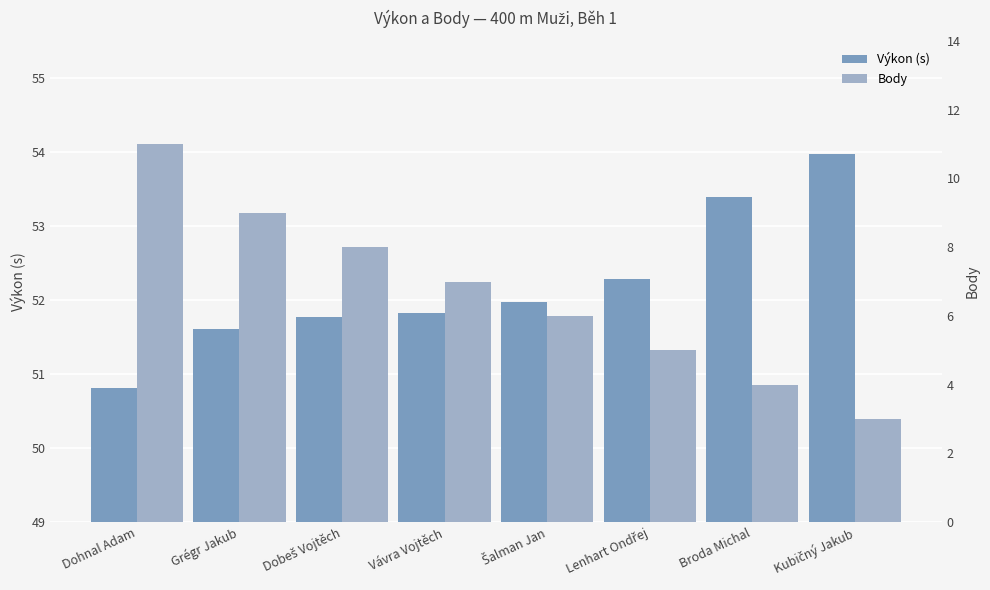

Between Lenhart Ondřej and Broda Michal, which series saw the biggest shift?

Výkon (s)